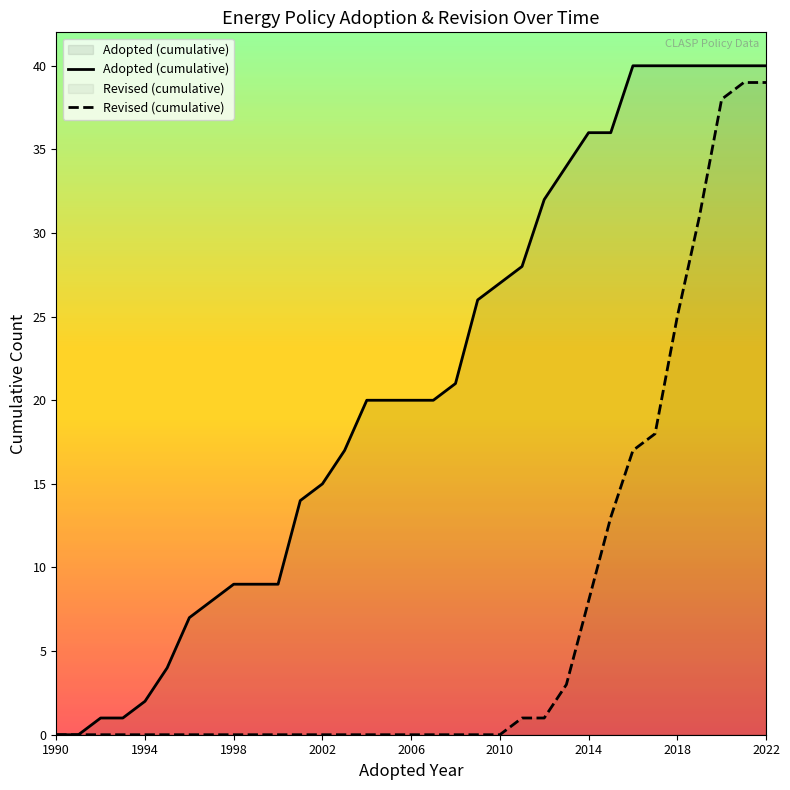

Reading right to left, extract all data points from this chart.

Adopted (cumulative): 40	40	40	40	40	40	40	36	36	34	32	28	27	26	21	20	20	20	20	17	15	14	9	9	9	8	7	4	2	1	1	0	0
Revised (cumulative): 39	39	38	31	25	18	17	13	8	3	1	1	0	0	0	0	0	0	0	0	0	0	0	0	0	0	0	0	0	0	0	0	0